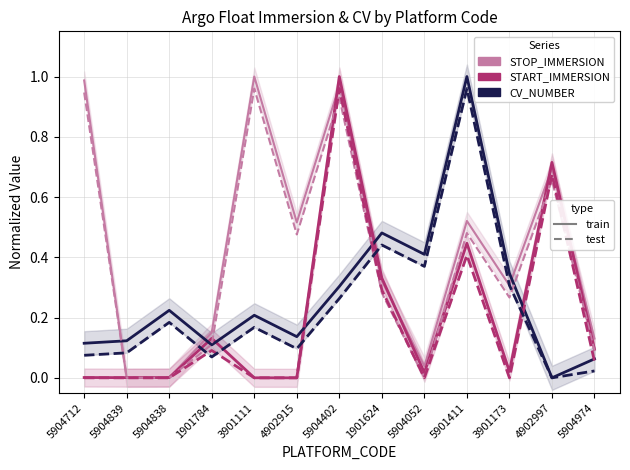

How many lines are shown in the chart?

6